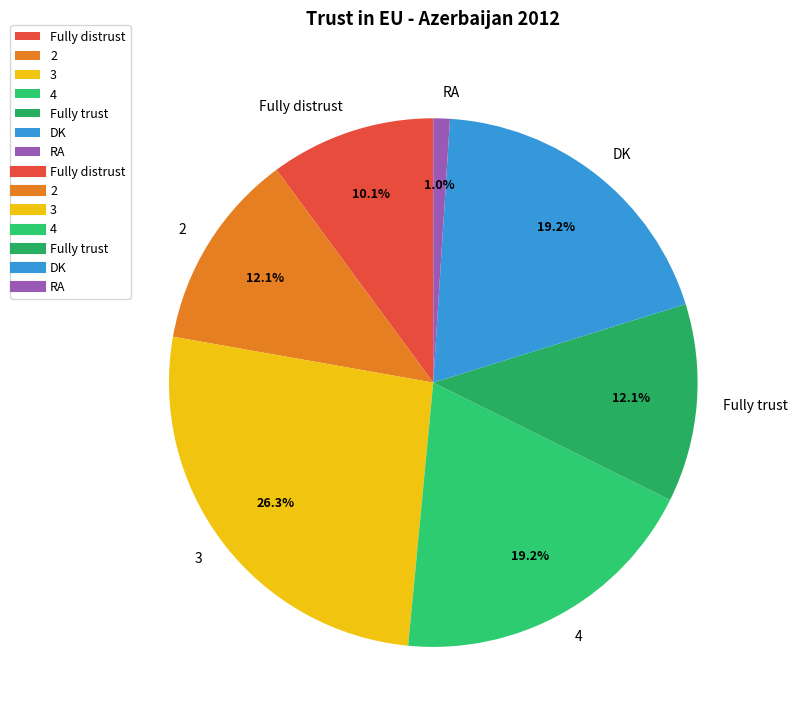

Is there a majority slice in this chart?

No